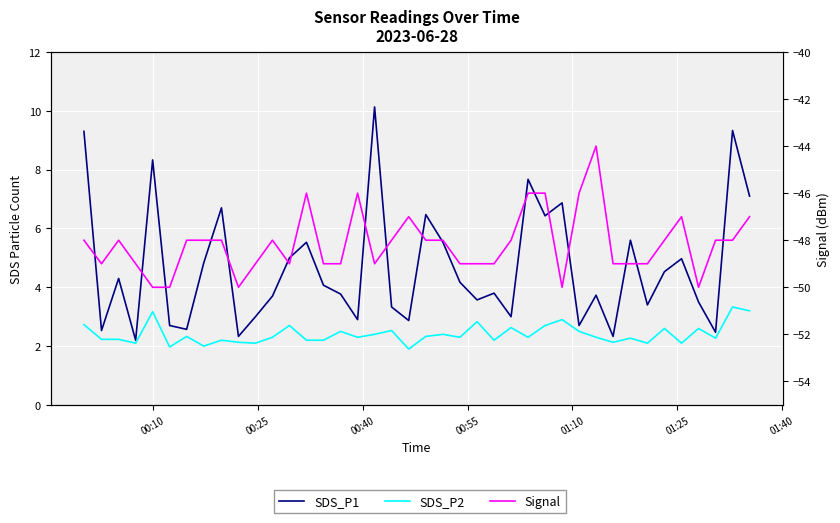

Reading right to left, transcribe all the data shown in this chart.

SDS_P1: 7.1	9.3	2.5	3.5	5.0	4.5	3.4	5.6	2.3	3.7	2.7	6.9	6.4	7.7	3.0	3.8	3.6	4.2	5.5	6.5	2.9	3.3	10.1	2.9	3.8	4.1	5.5	5.0	3.7	3.0	2.3	6.7	4.8	2.6	2.7	8.3	2.2	4.3	2.5	9.3
SDS_P2: 3.2	3.3	2.3	2.6	2.1	2.6	2.1	2.3	2.1	2.3	2.5	2.9	2.7	2.3	2.6	2.2	2.8	2.3	2.4	2.3	1.9	2.5	2.4	2.3	2.5	2.2	2.2	2.7	2.3	2.1	2.1	2.2	2.0	2.3	2.0	3.2	2.1	2.2	2.2	2.7
Signal: -47.0	-48.0	-48.0	-50.0	-47.0	-48.0	-49.0	-49.0	-49.0	-44.0	-46.0	-50.0	-46.0	-46.0	-48.0	-49.0	-49.0	-49.0	-48.0	-48.0	-47.0	-48.0	-49.0	-46.0	-49.0	-49.0	-46.0	-49.0	-48.0	-49.0	-50.0	-48.0	-48.0	-48.0	-50.0	-50.0	-49.0	-48.0	-49.0	-48.0